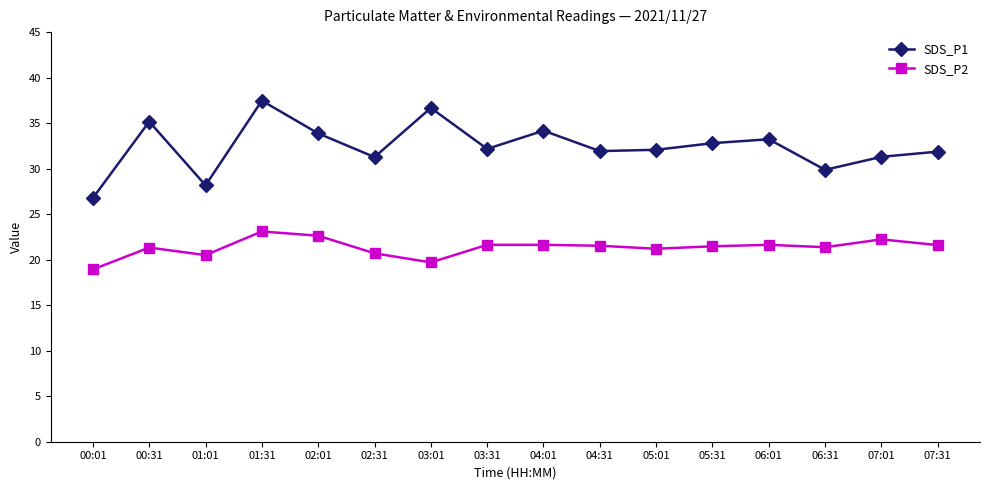

List the series in order of their peak value, lowest first.

SDS_P2, SDS_P1